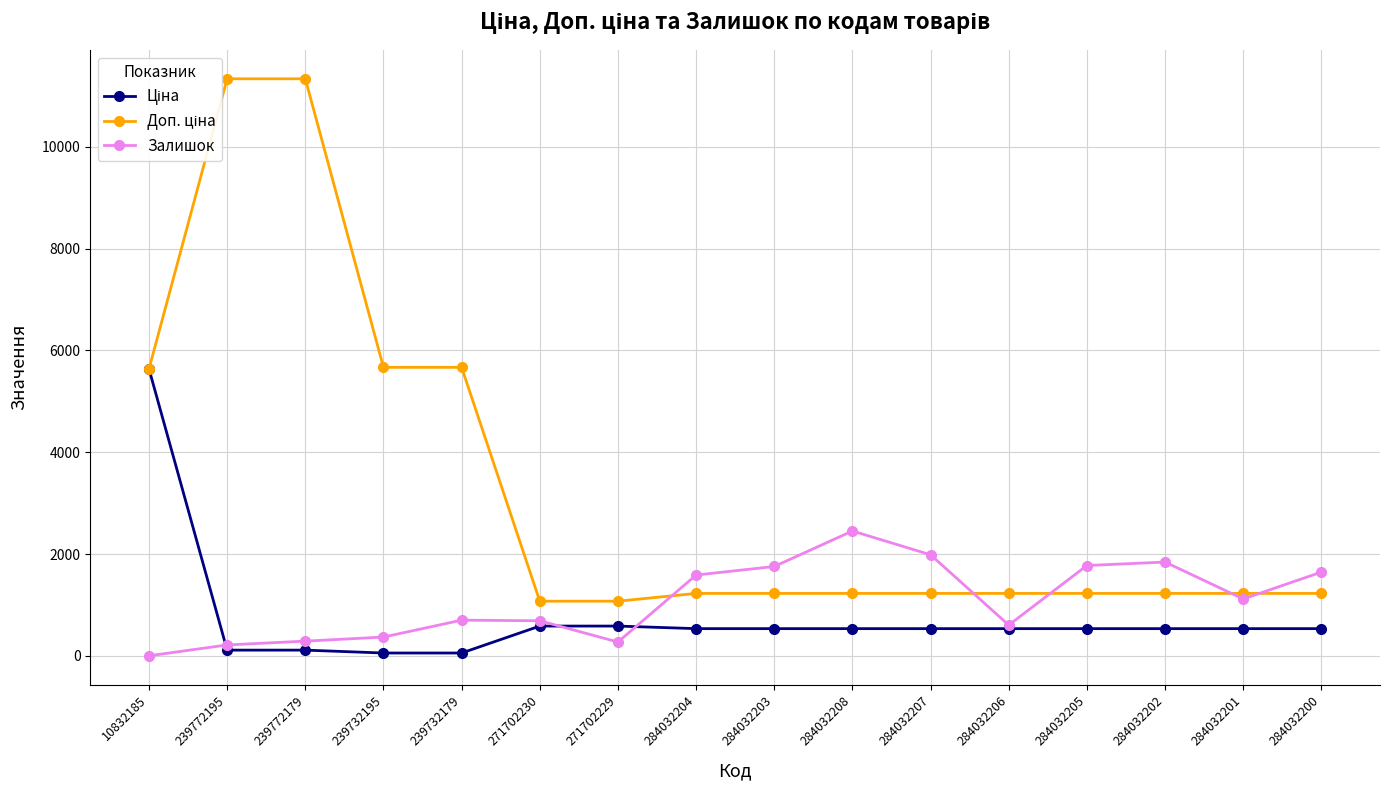

Which series has the largest total across all categories?

Доп. ціна